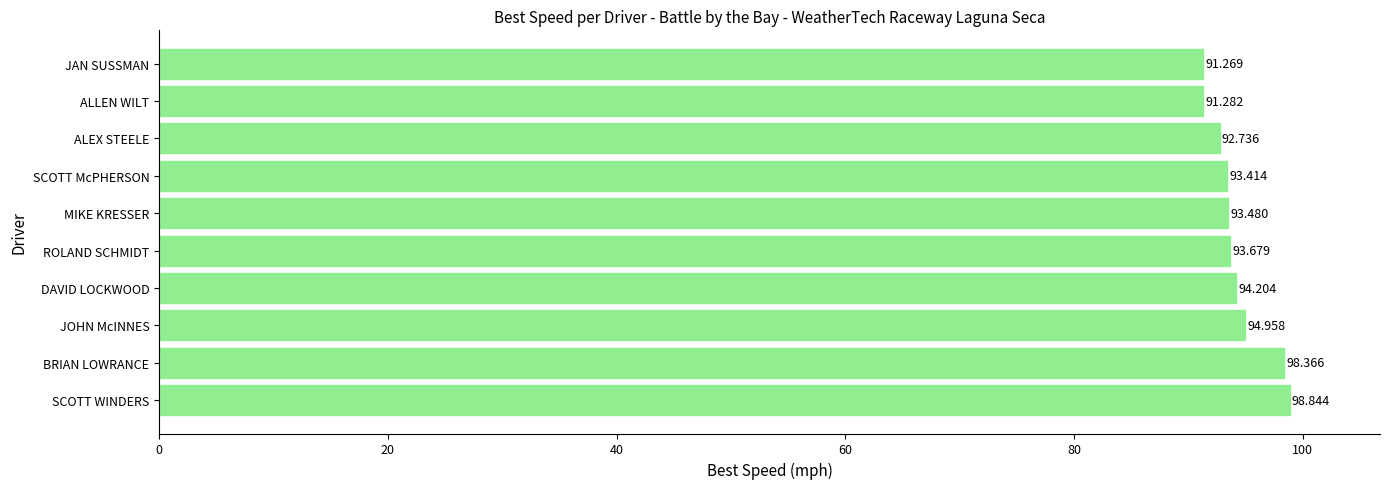

What is the greatest value displayed?

98.8